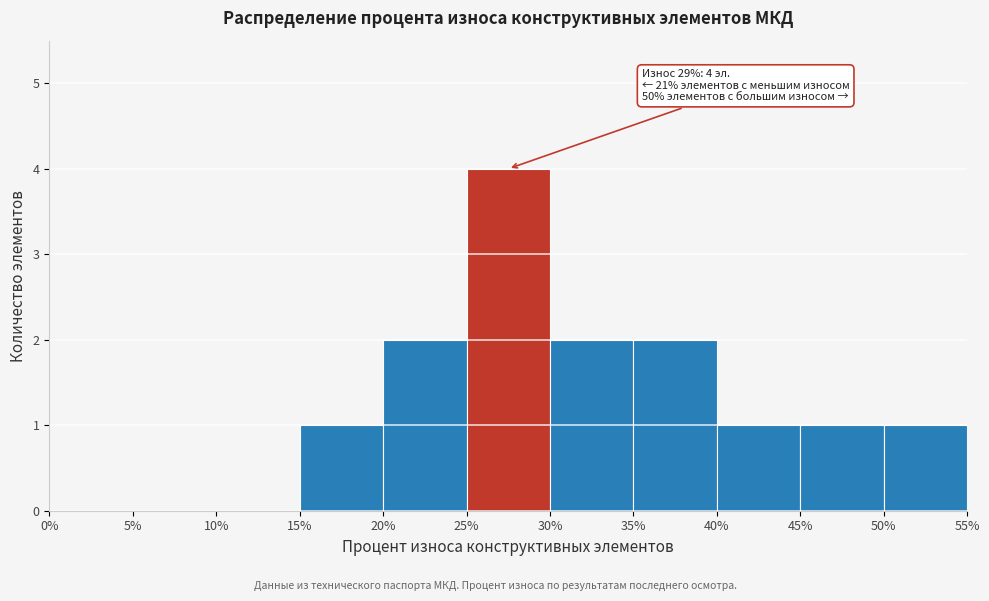

Over which range of the x-axis is the bar tallest?

25% to 30%